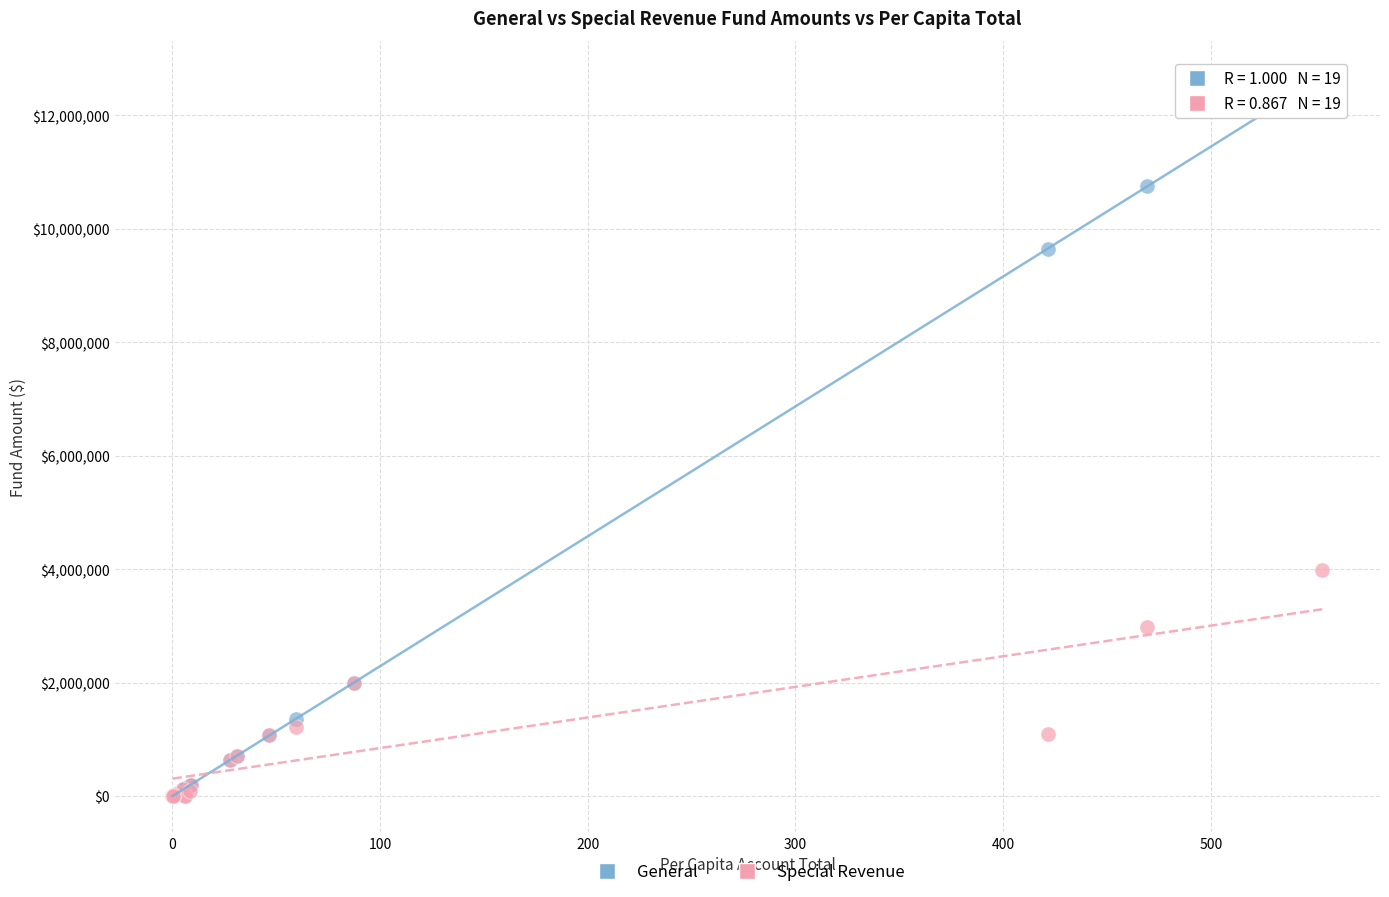

In the General series, what Y value is closest to 6340439?

9650916